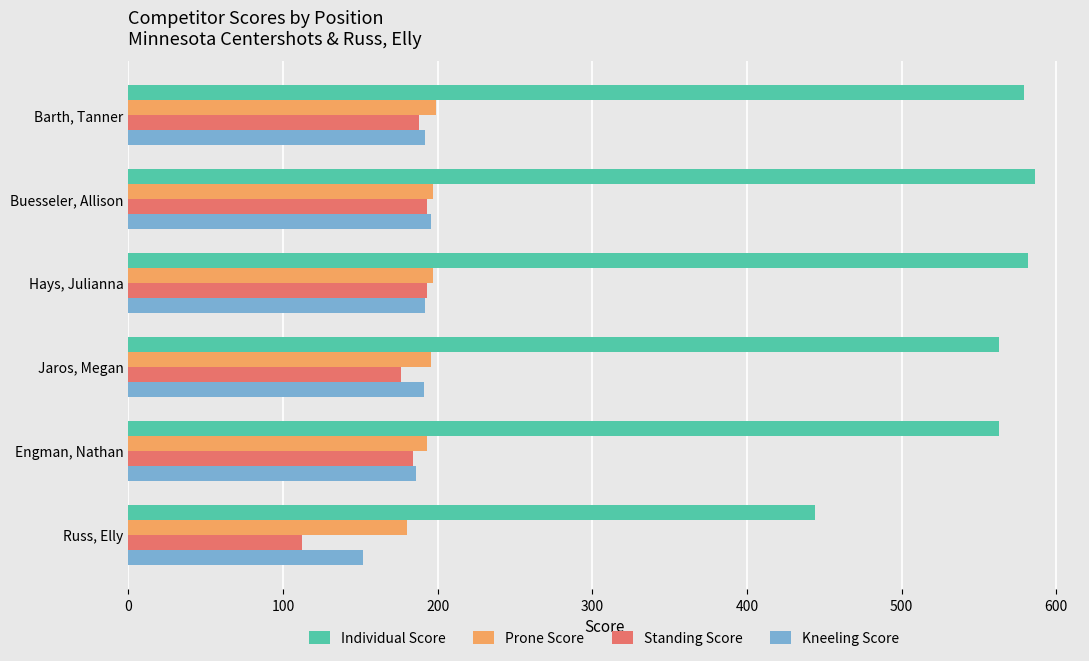

Which series has the widest spread of values?

Individual Score